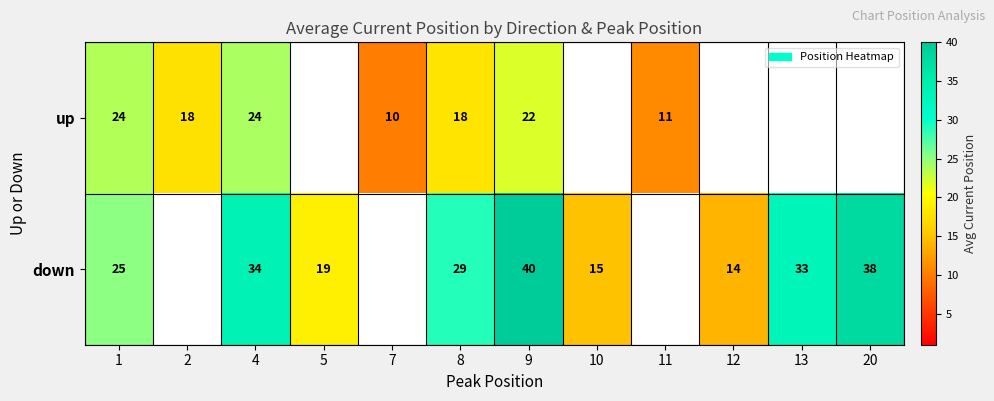

How many values in down are above zero?

9